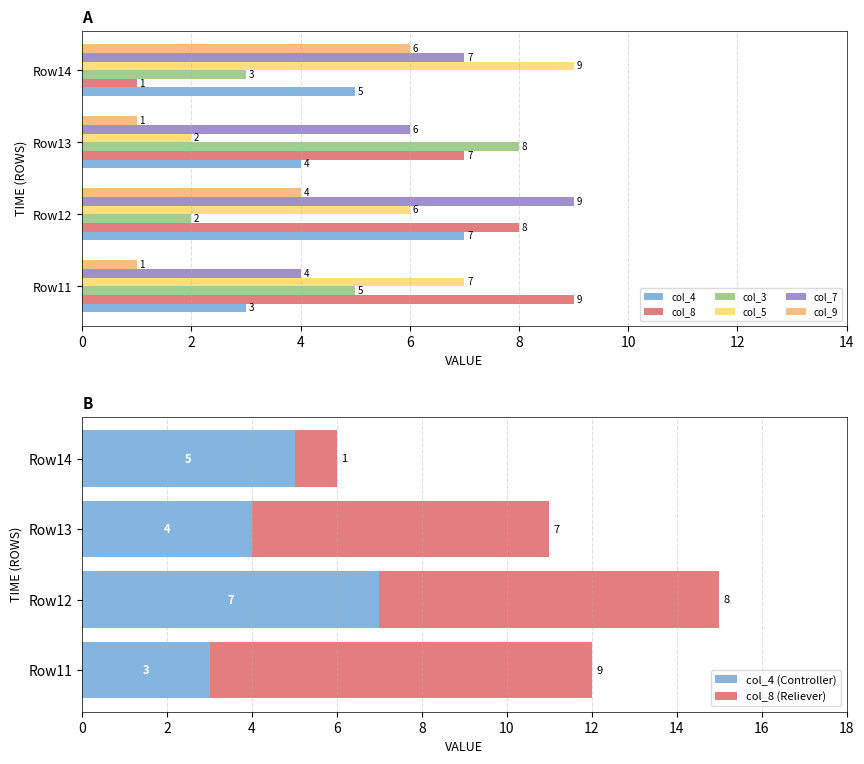

Is the value of col_4 at Row13 greater than the value of col_8 at Row11?

No